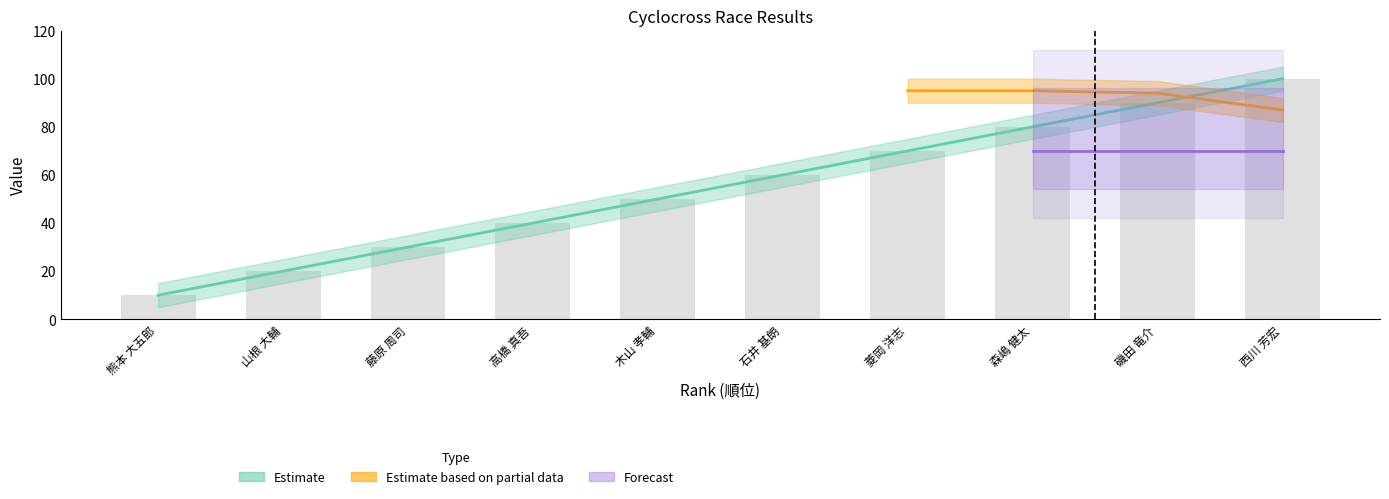

What is the sum of the 順位％ (Estimate) values at 2 and 5?

70